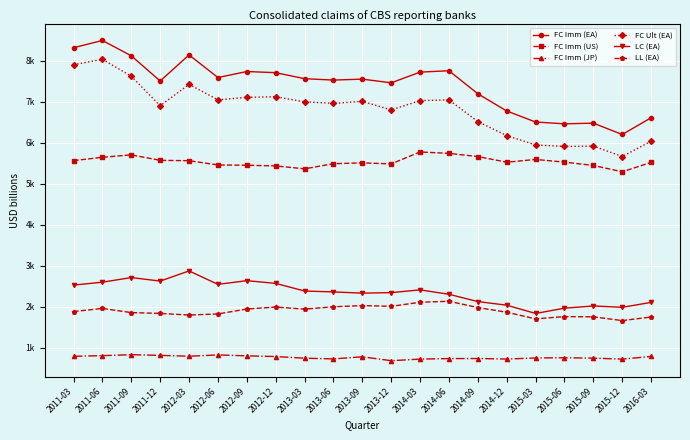

What are all the series names shown in the legend?

FC Imm (EA), FC Imm (US), FC Imm (JP), FC Ult (EA), LC (EA), LL (EA)